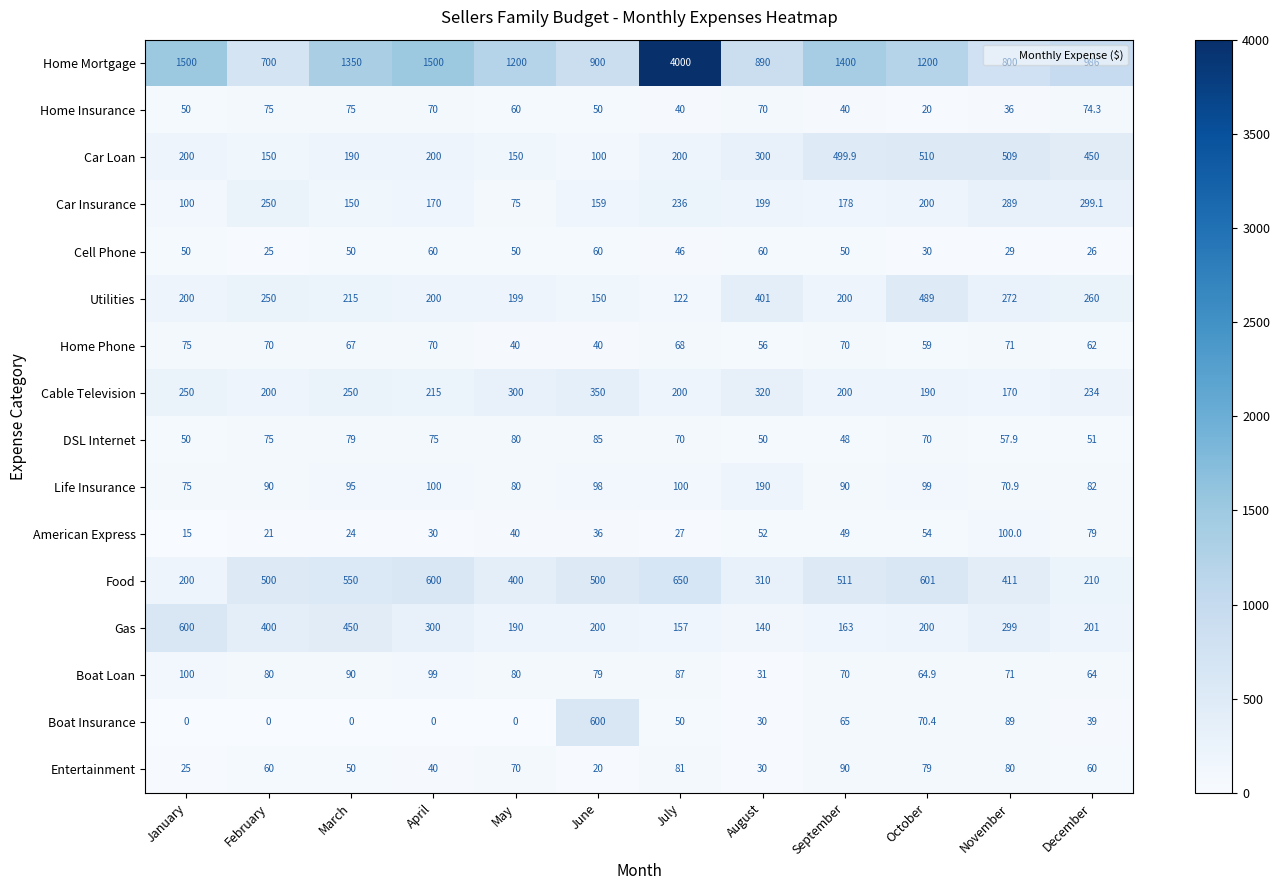

What value does the Home Phone series have at July?

68.0